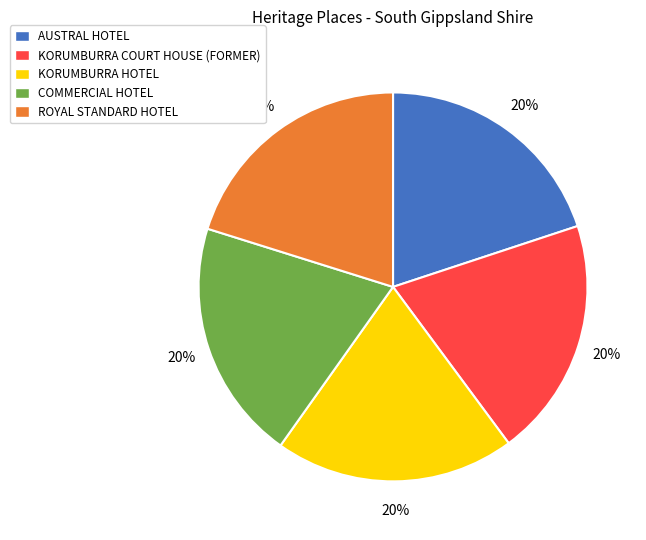

Combined, do KORUMBURRA COURT HOUSE (FORMER) and AUSTRAL HOTEL account for over 50%?

No